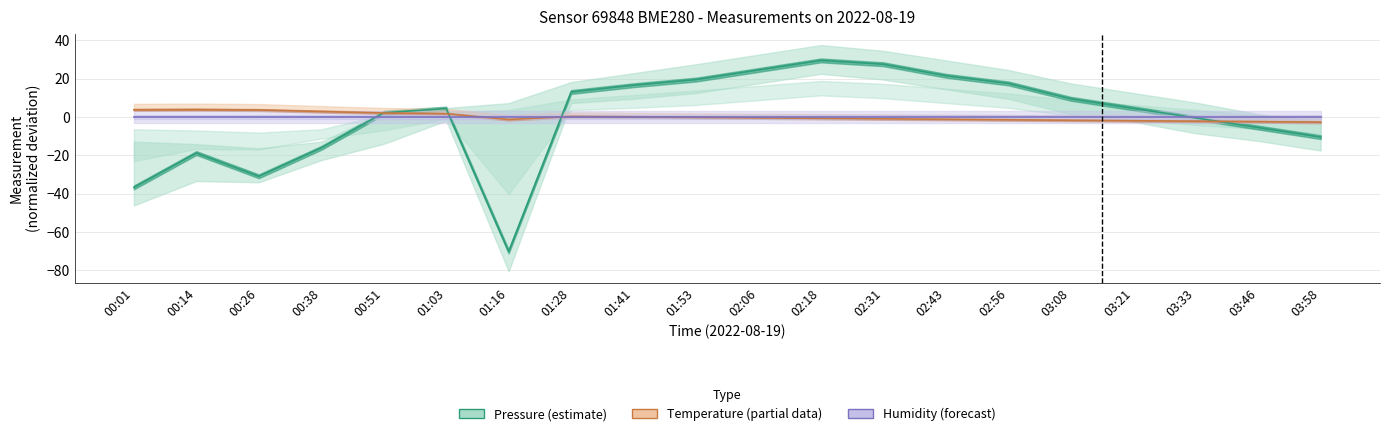

Reading right to left, extract all data points from this chart.

Pressure (estimate): 03:58=-10.5	03:46=-5.5	03:33=-0.5	03:21=4.5	03:08=9.5	02:56=17.5	02:43=21.5	02:31=27.5	02:18=29.5	02:06=24.5	01:53=19.5	01:41=16.5	01:28=13.0	01:16=-70.2	01:03=4.3	00:51=2.2	00:38=-16.2	00:26=-31.0	00:14=-18.9	00:01=-36.8
Temperature (partial): 03:58=-2.8	03:46=-2.5	03:33=-2.3	03:21=-2.0	03:08=-1.8	02:56=-1.5	02:43=-1.3	02:31=-1.0	02:18=-0.8	02:06=-0.5	01:53=-0.3	01:41=0.0	01:28=0.2	01:16=-1.4	01:03=1.6	00:51=2.0	00:38=2.8	00:26=3.6	00:14=3.8	00:01=3.7
Humidity (forecast): 03:58=0.0	03:46=0.0	03:33=0.0	03:21=0.0	03:08=0.0	02:56=0.0	02:43=0.0	02:31=0.0	02:18=0.0	02:06=0.0	01:53=0.0	01:41=0.0	01:28=0.0	01:16=0.0	01:03=0.0	00:51=0.0	00:38=0.0	00:26=0.0	00:14=0.0	00:01=0.0